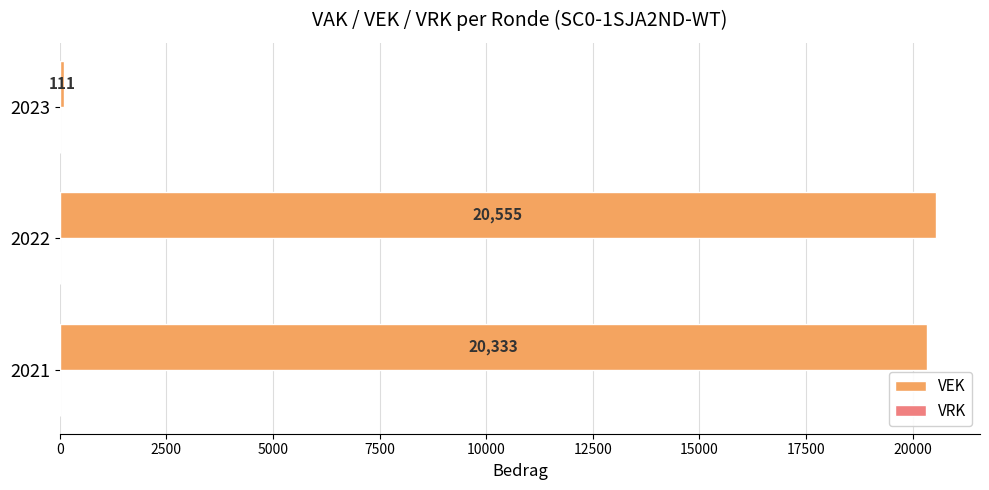

What is the average value?

13666